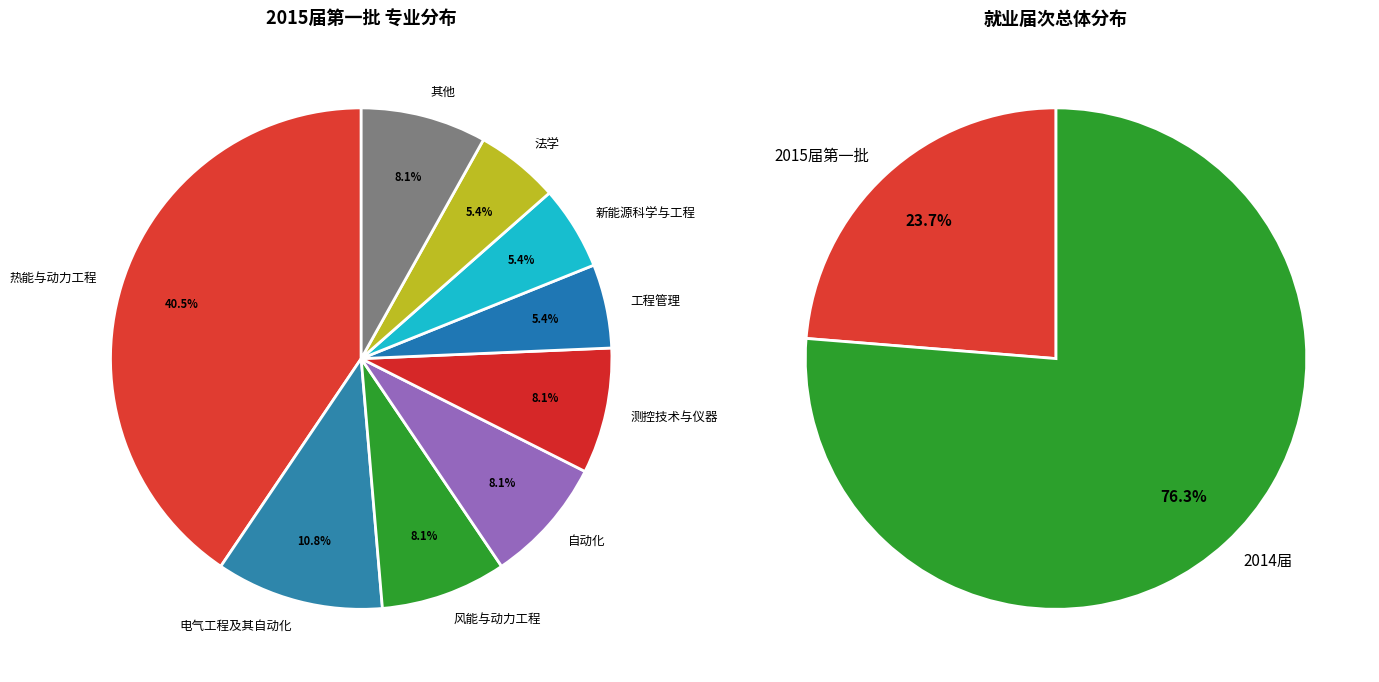

To the nearest percent, what is the average slice percentage?

50%